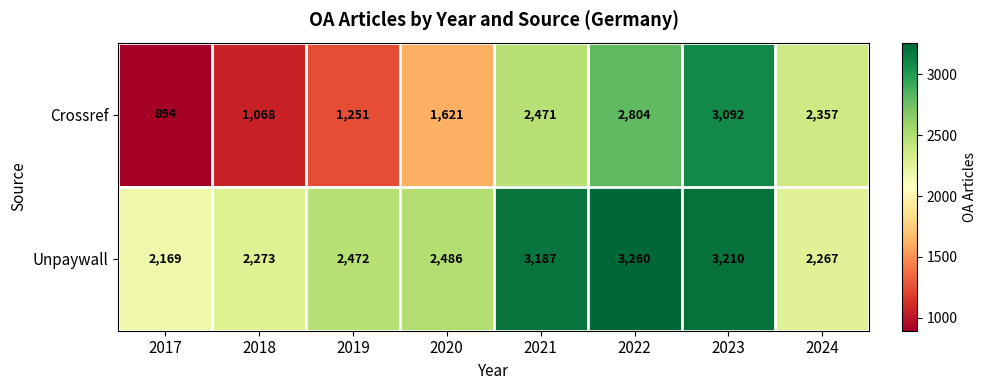

Which series has the largest total across all categories?

Unpaywall